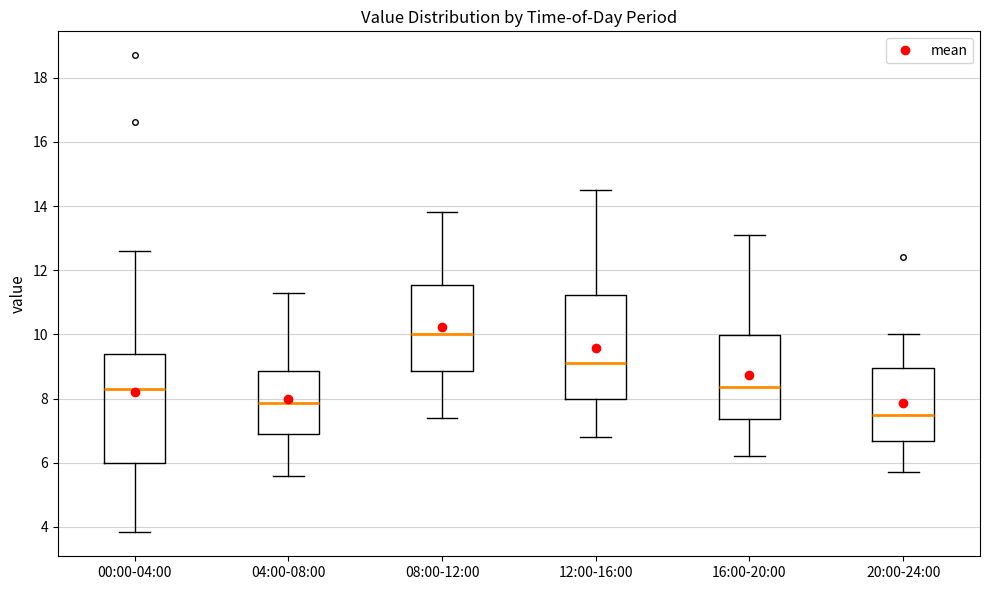

Reading left to right, transcribe this box plot: for each box, give where its median line is, the range the box spans, and where its two whiskers end, as read against the y-axis. The values are not printed on the chart, so give them approximately, as read against the axis.

00:00-04:00: median 8.4, box 6.0 to 9.4, whiskers 3.8 to 12.6
04:00-08:00: median 7.8, box 7.0 to 8.8, whiskers 5.6 to 11.4
08:00-12:00: median 10.0, box 8.8 to 11.6, whiskers 7.4 to 13.8
12:00-16:00: median 9.2, box 8.0 to 11.2, whiskers 6.8 to 14.6
16:00-20:00: median 8.4, box 7.4 to 10.0, whiskers 6.2 to 13.2
20:00-24:00: median 7.6, box 6.6 to 9.0, whiskers 5.8 to 10.0